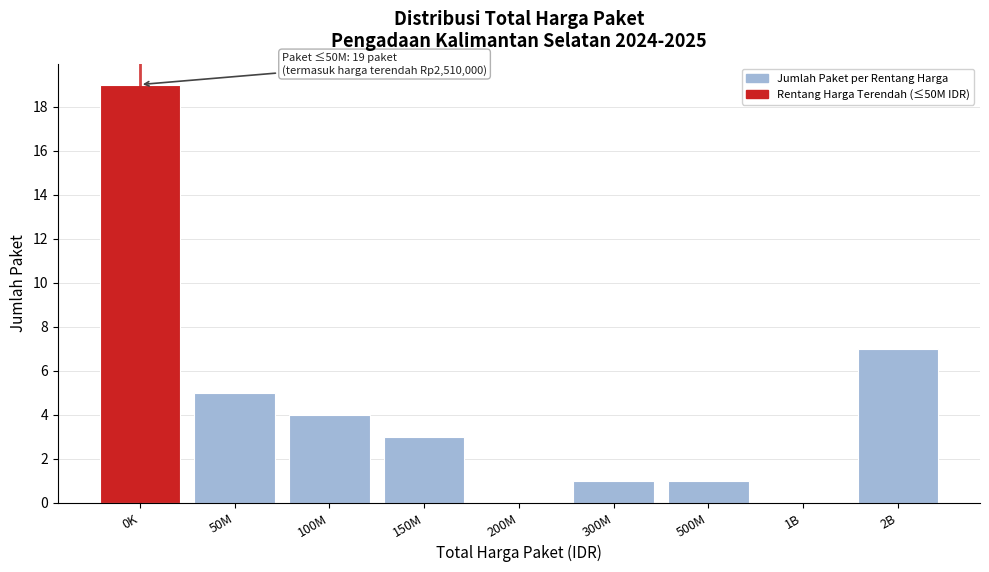

Reading left to right, extract all data points from this chart.

0K=19	50M=5	100M=4	150M=3	200M=0	300M=1	500M=1	1B=0	2B=7